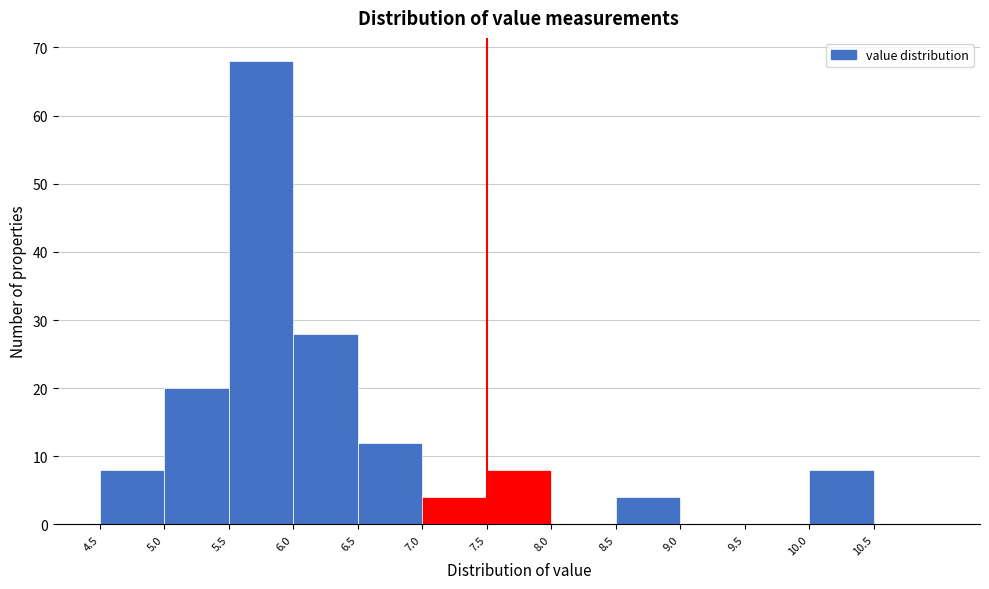

Reading left to right, transcribe this chart: for each bar, give the range it covers on the x-axis and its height. The values are not printed on the chart, so give them approximately, as read against the axis.

4.5 to 5.0: 8
5.0 to 5.5: 20
5.5 to 6.0: 68
6.0 to 6.5: 28
6.5 to 7.0: 12
7.0 to 7.5: 4
7.5 to 8.0: 8
8.0 to 8.5: 0
8.5 to 9.0: 4
9.0 to 9.5: 0
9.5 to 10.0: 0
10.0 to 10.5: 8
10.5 to 11.0: 0